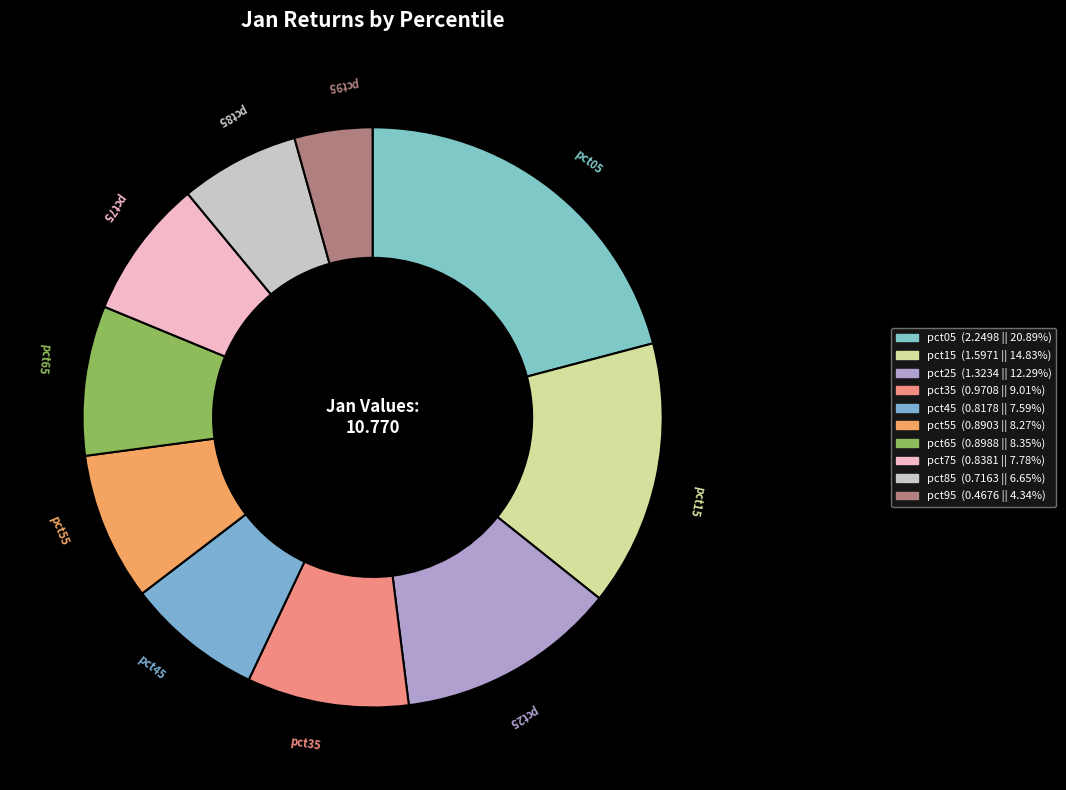

Do pct65 and pct85 together represent more than half of the pie?

No